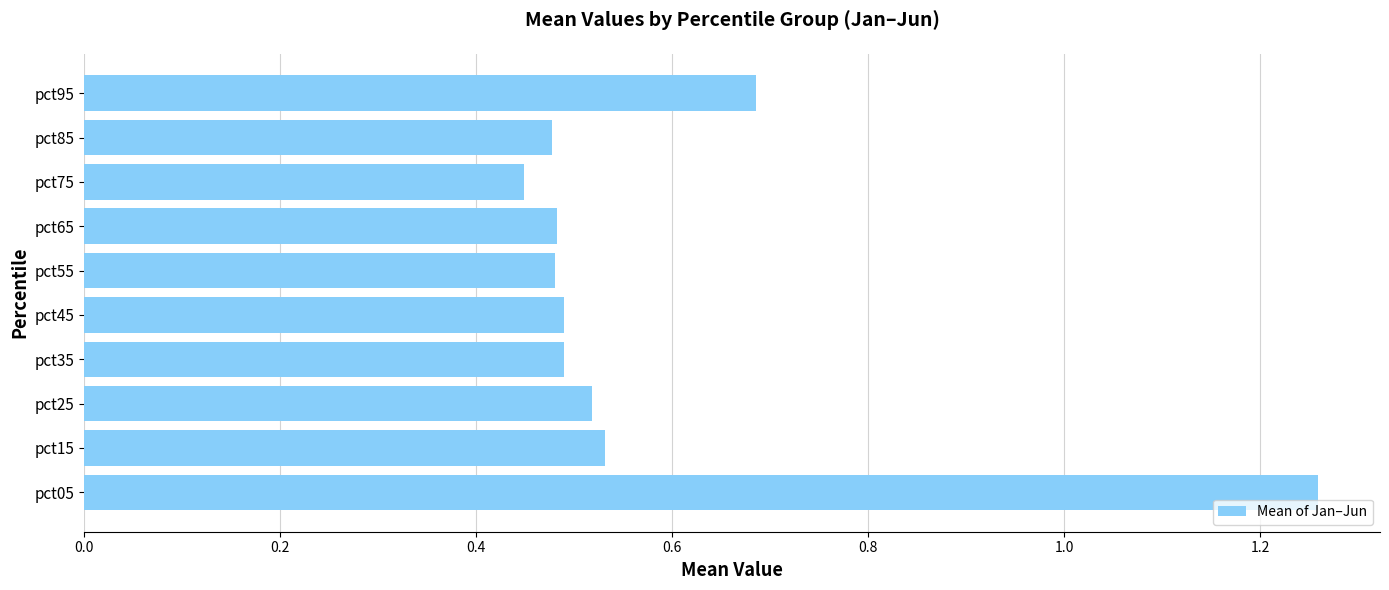

How many categories are shown in the chart?

10